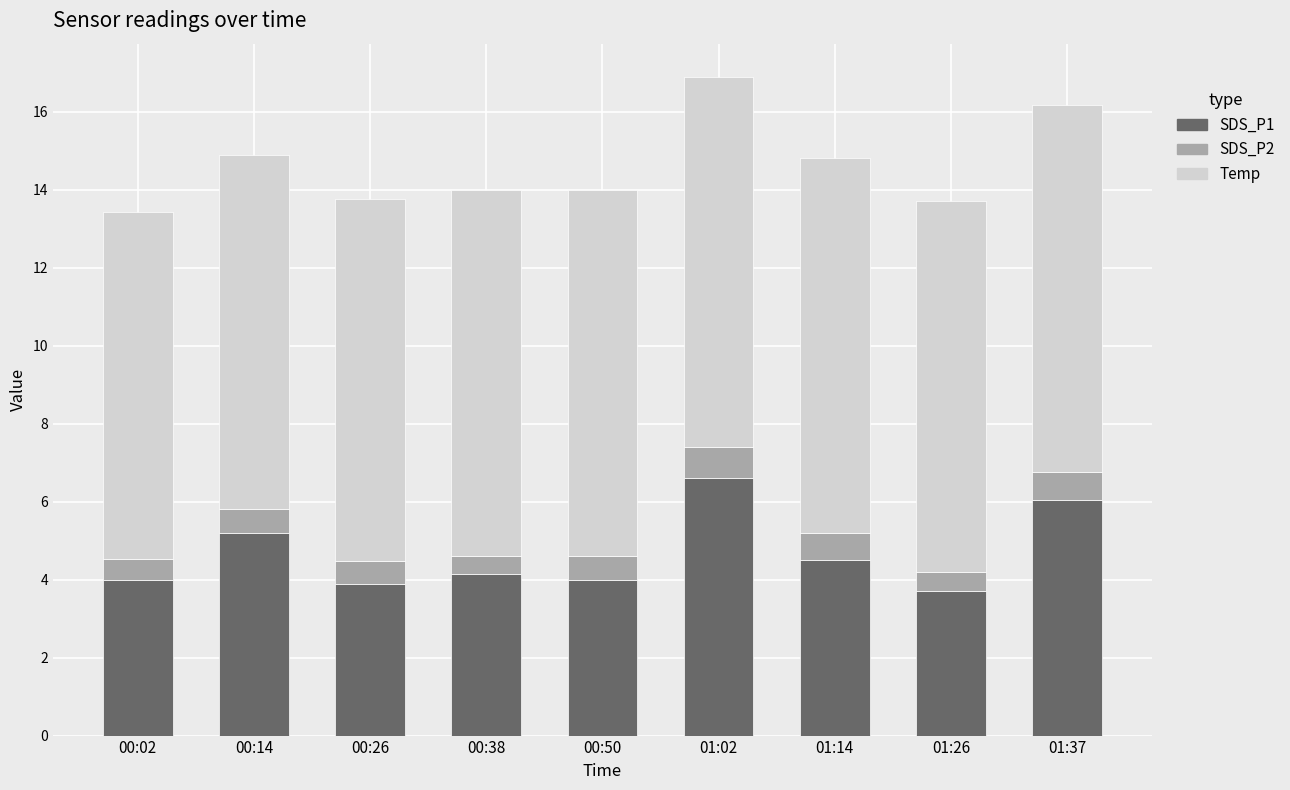

What is the maximum value for SDS_P1?

6.6